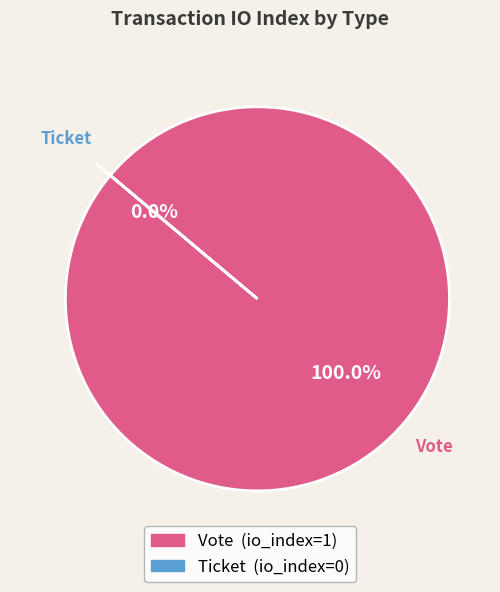

Which slice is the largest?

Vote